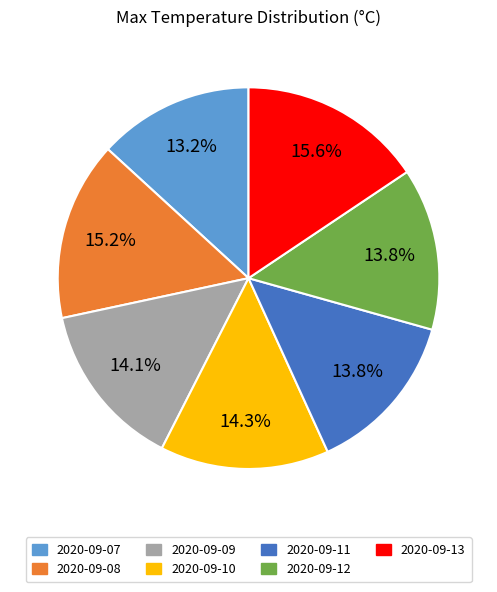

To the nearest percent, what is the average slice percentage?

14%